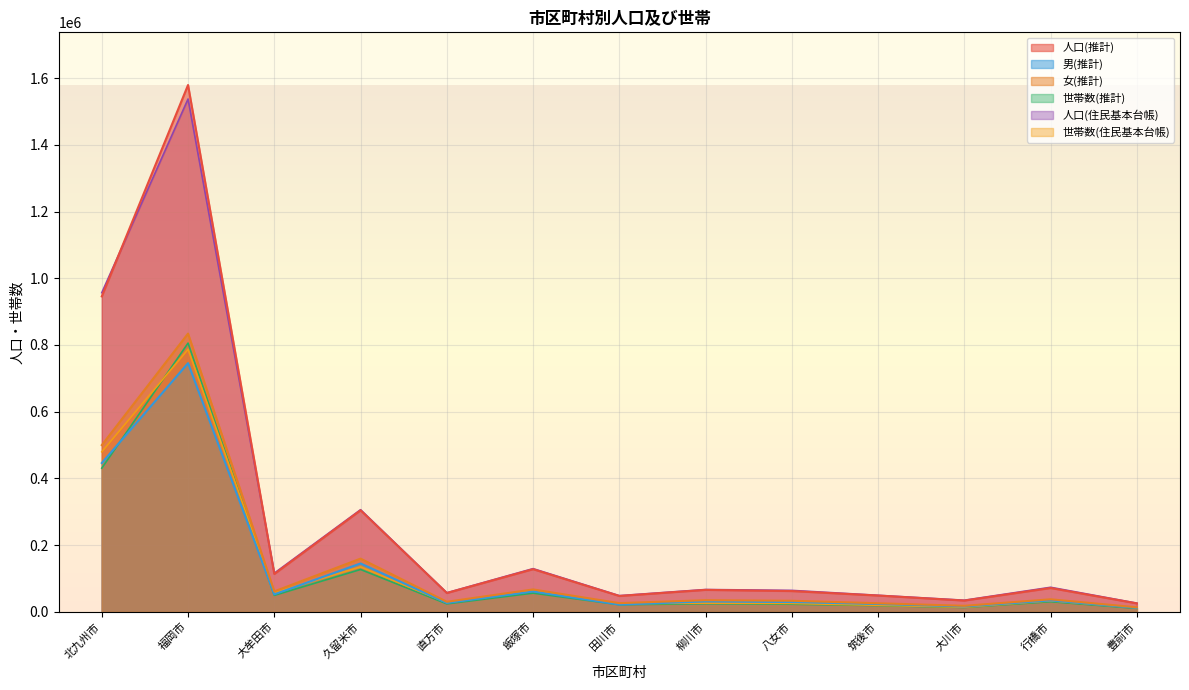

Reading right to left, transcribe all the data shown in this chart.

世帯数(推計): 豊前市=10059	行橋市=30141	大川市=12910	筑後市=18327	八女市=22525	柳川市=23944	田川市=21120	飯塚市=55834	直方市=23597	久留米市=126652	大牟田市=49104	福岡市=805501	北九州市=430399
人口(住民基本台帳): 豊前市=25723	行橋市=73320	大川市=34504	筑後市=49320	八女市=63995	柳川市=66608	田川市=48222	飯塚市=129206	直方市=56871	久留米市=305958	大牟田市=115687	福岡市=1537475	北九州市=956668
男(推計): 豊前市=11749	行橋市=33879	大川市=15771	筑後市=23170	八女市=29080	柳川市=30878	田川市=21487	飯塚市=60730	直方市=26322	久留米市=144809	大牟田市=52201	福岡市=745385	北九州市=445935
女(推計): 豊前市=13270	行橋市=37289	大川市=17750	筑後市=25387	八女市=32932	柳川市=34652	田川市=25775	飯塚市=66890	直方市=29852	久留米市=159316	大牟田市=61038	福岡市=834065	北九州市=499660
人口(推計): 豊前市=25019	行橋市=71168	大川市=33521	筑後市=48557	八女市=62012	柳川市=65530	田川市=47262	飯塚市=127620	直方市=56174	久留米市=304125	大牟田市=113239	福岡市=1579450	北九州市=945595
世帯数(住民基本台帳): 豊前市=11811	行橋市=32574	大川市=13614	筑後市=19323	八女市=24813	柳川市=25575	田川市=24510	飯塚市=62209	直方市=27055	久留米市=134504	大牟田市=56965	福岡市=786849	北九州市=479495